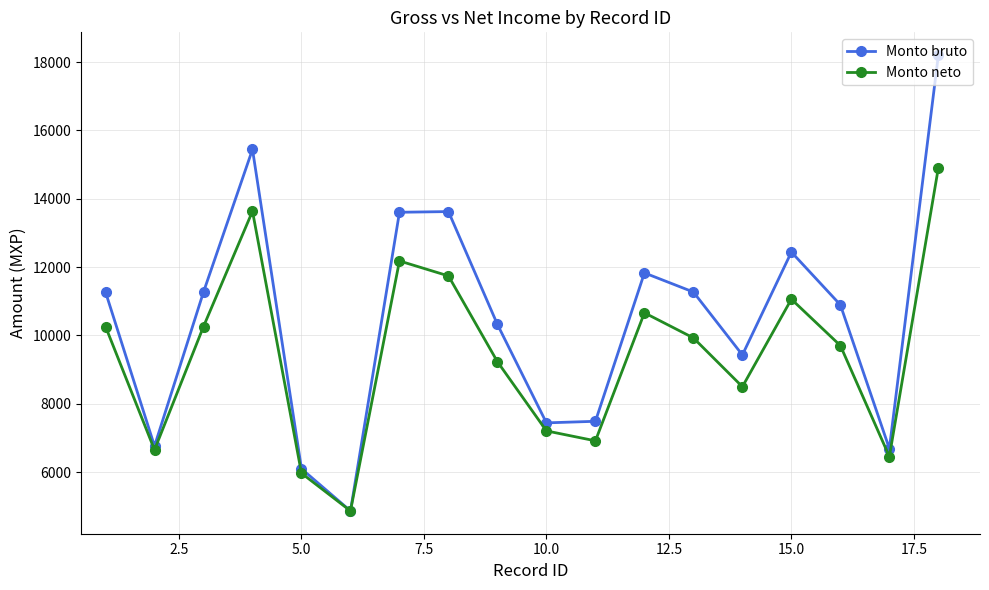

What is the lowest value of the Monto bruto series?

4862.0